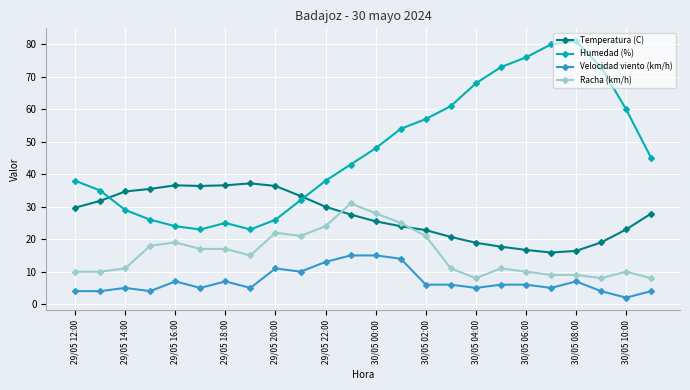

Which series has the largest total across all categories?

Humedad (%)